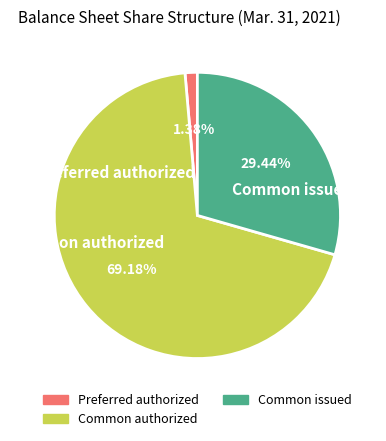

Rank the categories by value from lowest to highest.

Preferred authorized, Common issued, Common authorized